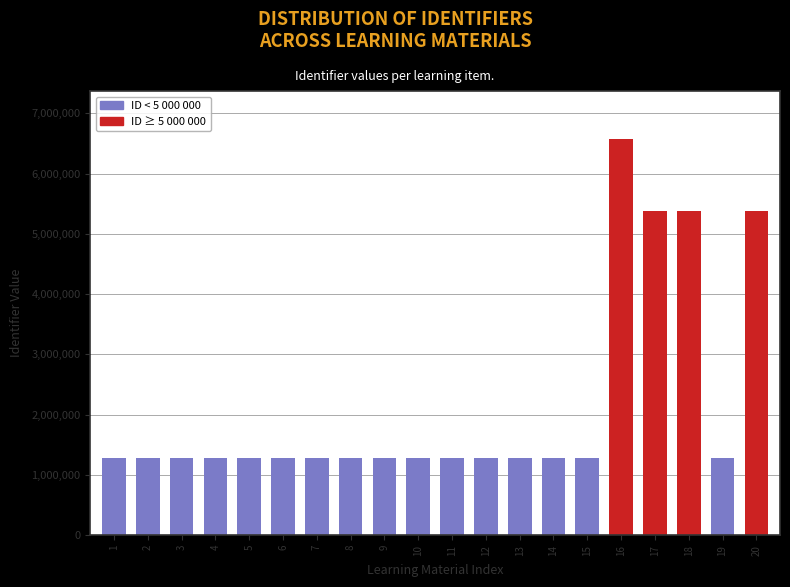

What is the change in value from 1 to 18?

+4111371